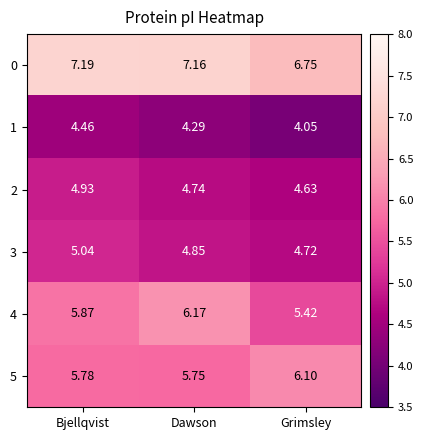

Which label corresponds to the smallest value in the chart?

Grimsley